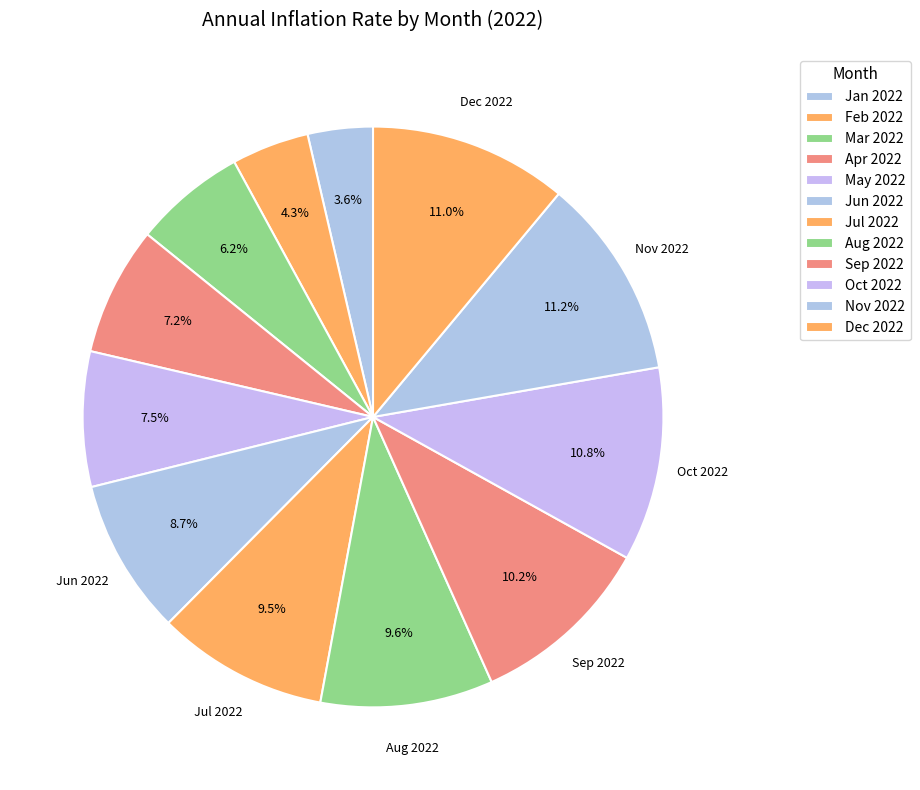

Is the sum of Jun 2022 and Aug 2022 greater than half?

No